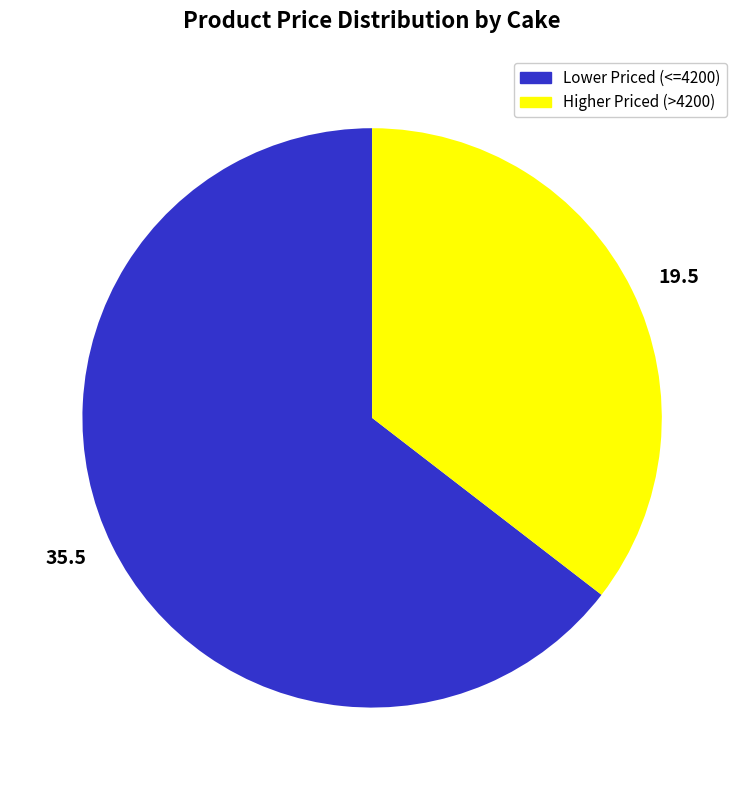

Which slice is the largest?

35.5